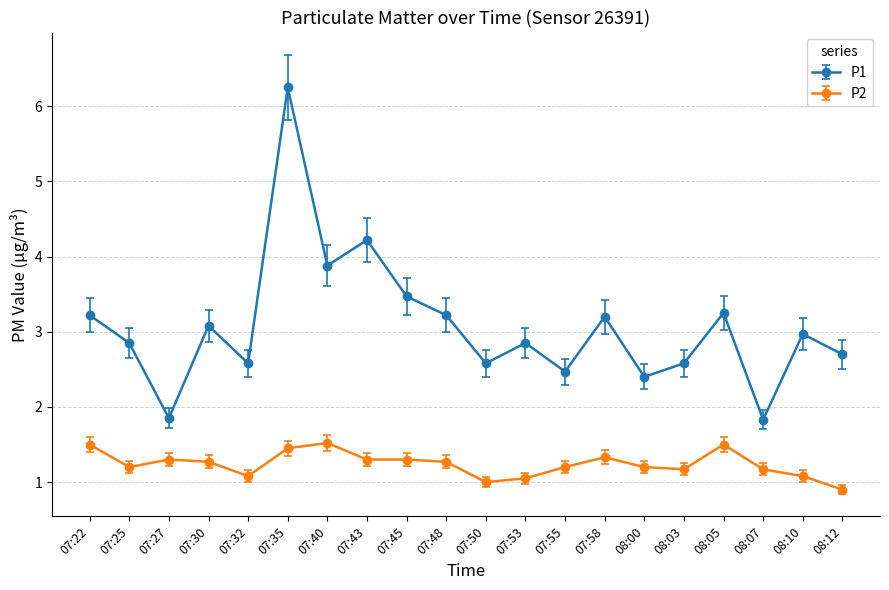

At which category does P2 reach its first local valley?

07:25